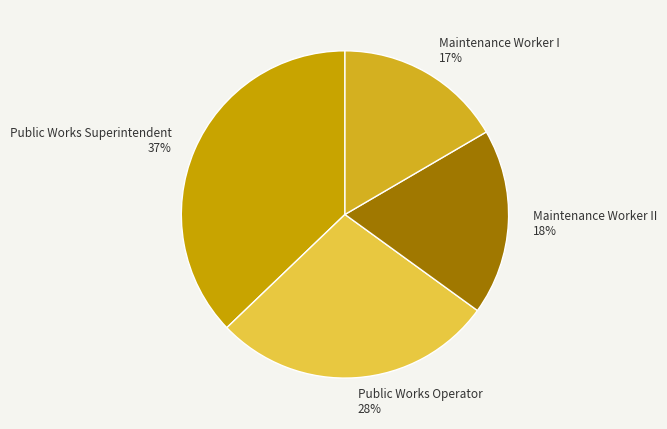

Do Maintenance Worker I 17% and Public Works Operator 28% together represent more than half of the pie?

No